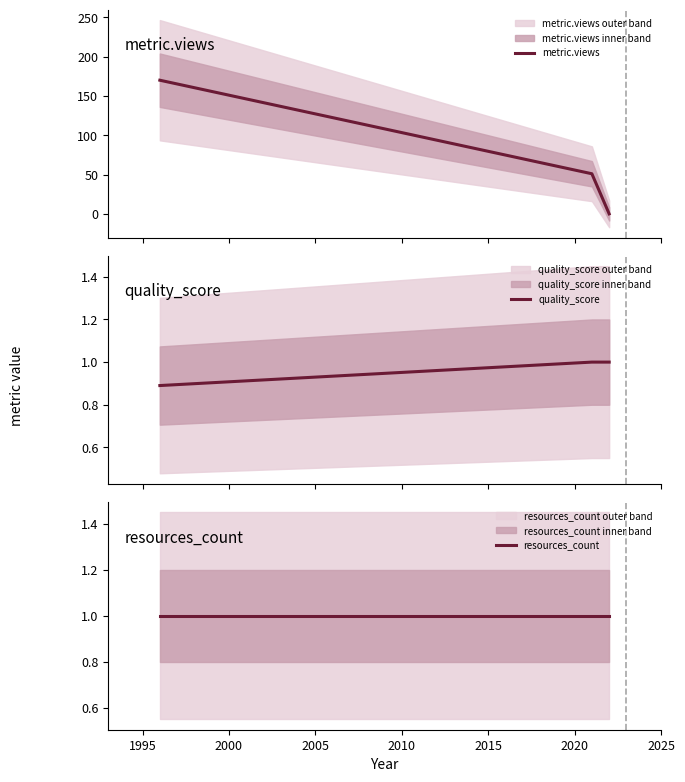

Reading left to right, transcribe all the data shown in this chart.

metric.views: 170.0	51.0	0.0
quality_score: 0.9	1.0	1.0
resources_count: 1.0	1.0	1.0